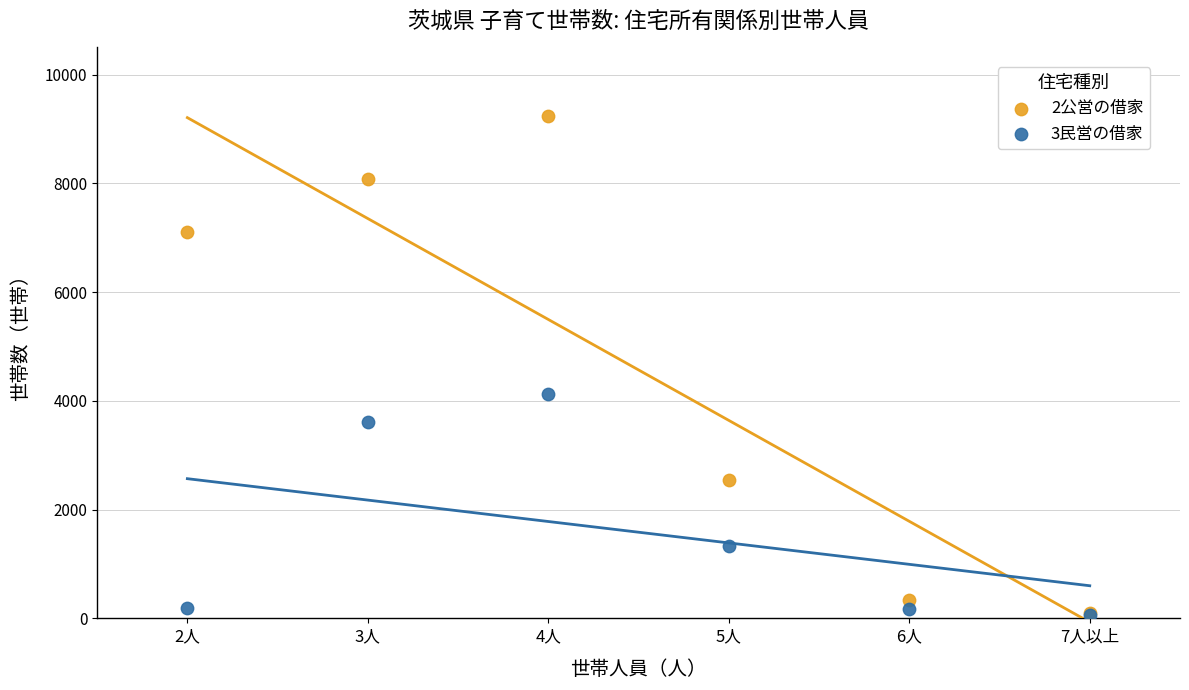

What are all the series names shown in the legend?

2公営の借家, 3民営の借家